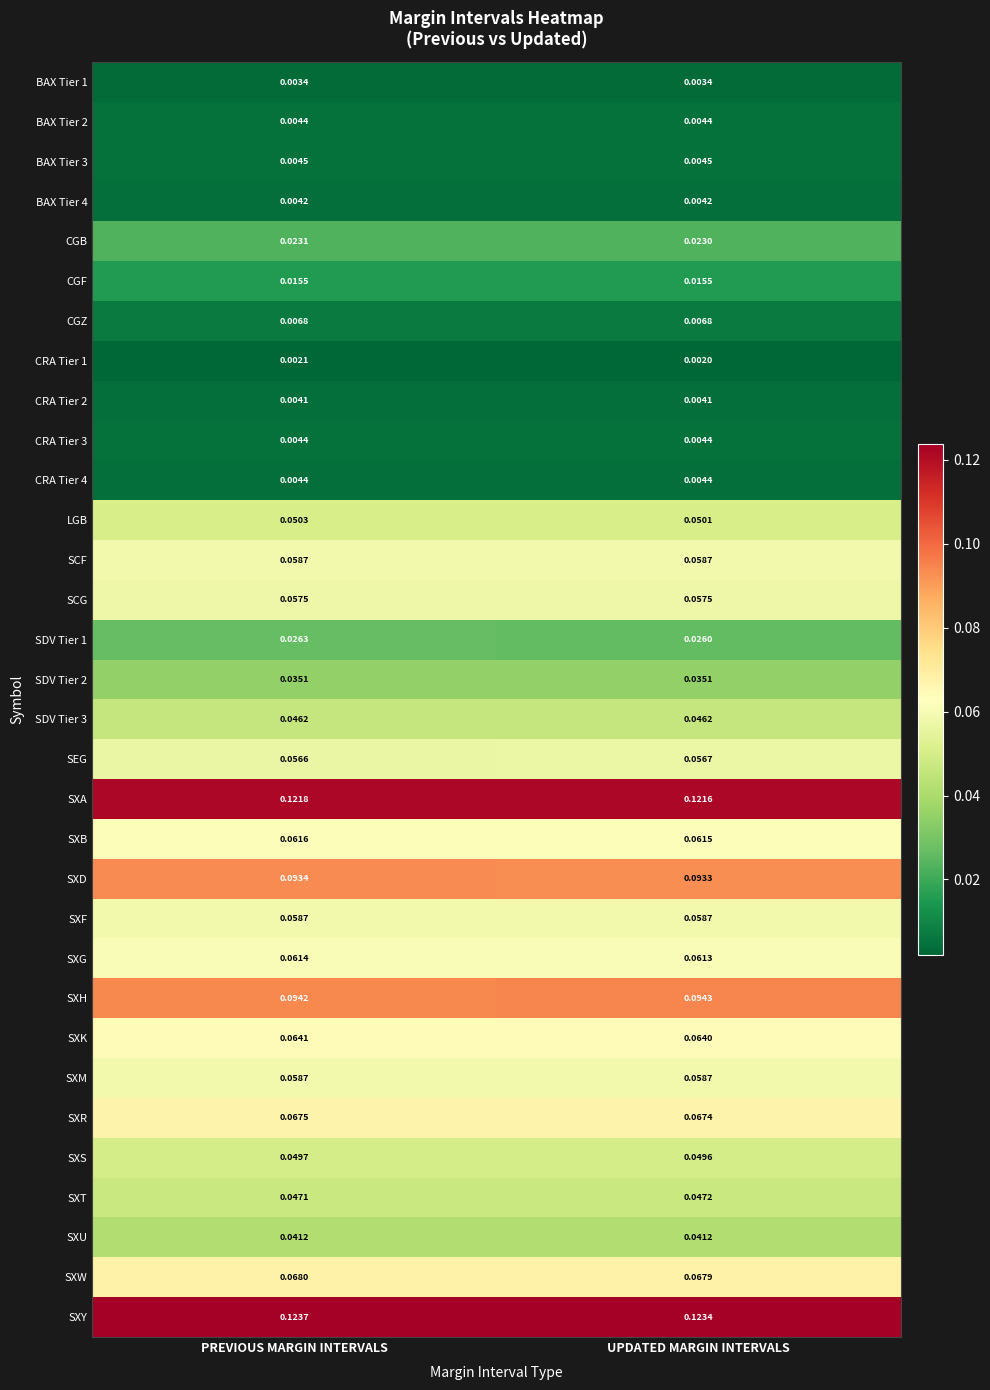

At which category is the sum across all series the highest?

PREVIOUS MARGIN INTERVALS